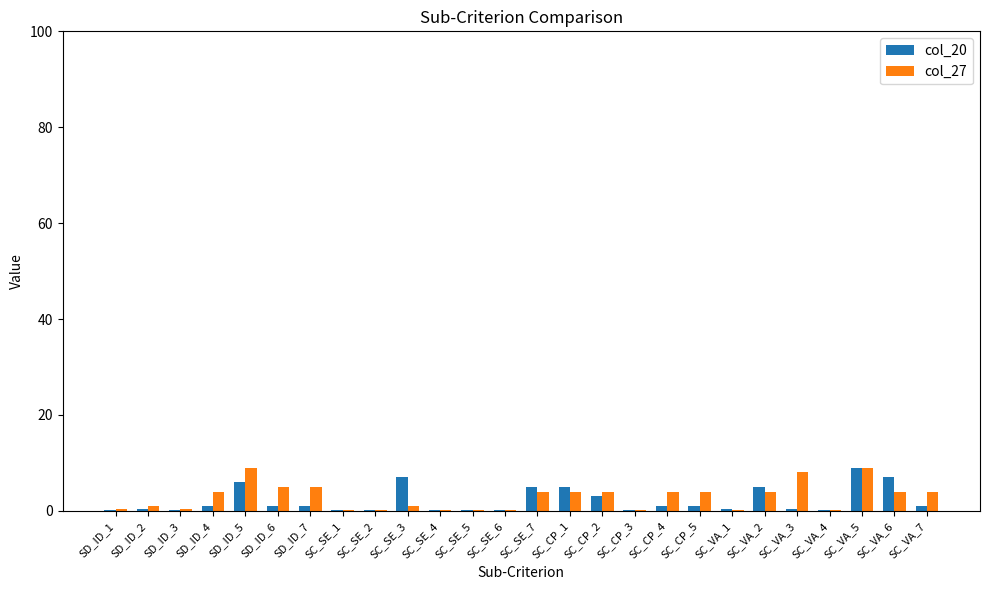

Is the value of col_27 at SC_CP_5 greater than the value of col_20 at SD_ID_1?

Yes